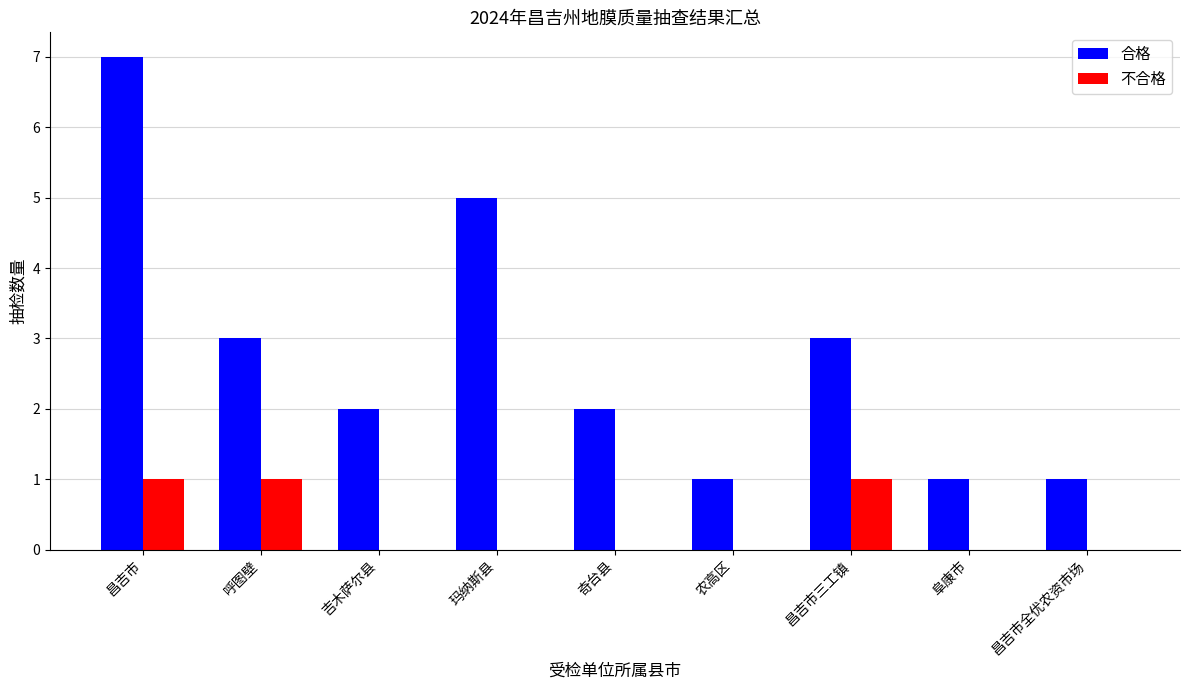

The 不合格 series shows 0 at 玛纳斯县. True or false?

True